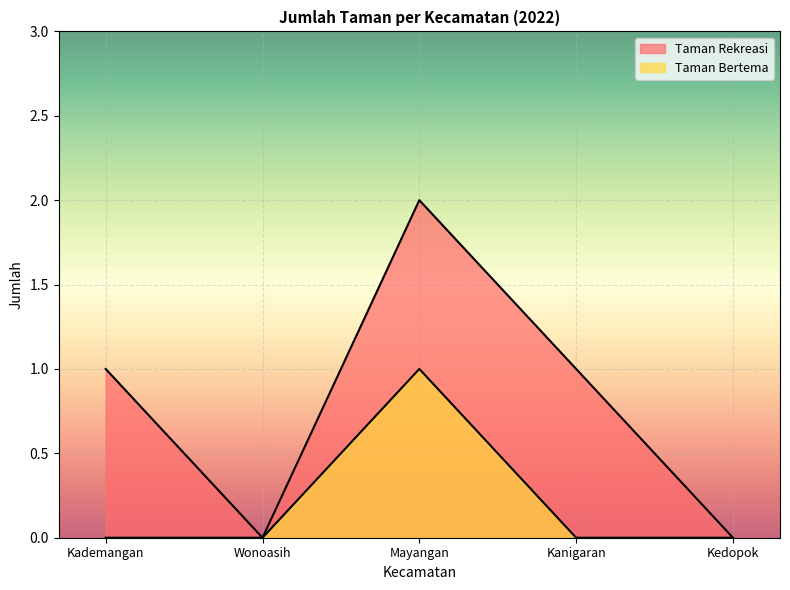

What is the total value across all series at Kademangan?

1